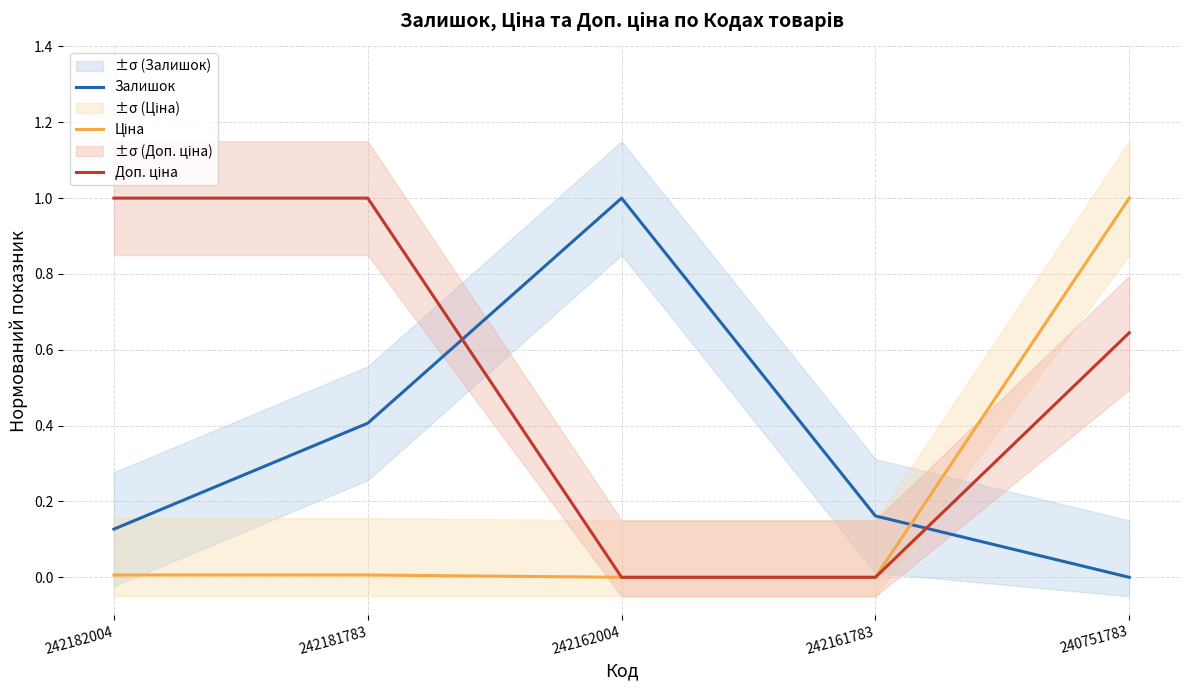

Count the Доп. ціна values in the range 0 to 1.

5